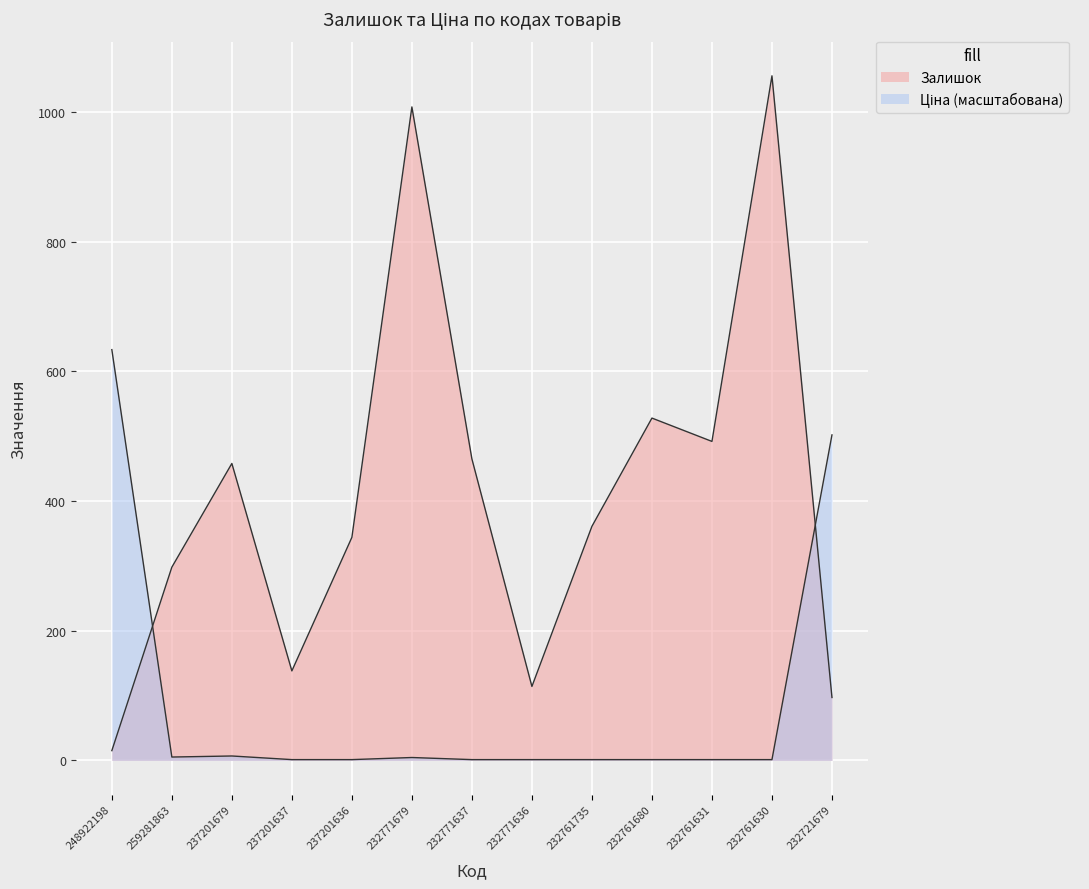

List the labels in order of Залишок value, smallest first.

248922198, 232721679, 232771636, 237201637, 259281863, 237201636, 232761735, 237201679, 232771637, 232761631, 232761680, 232771679, 232761630